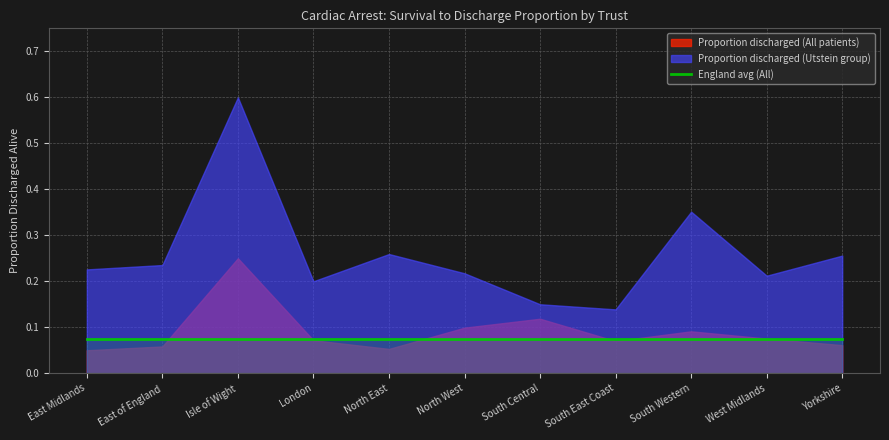

True or false: England avg (All) and Proportion discharged (Utstein group) intersect in this chart.

False